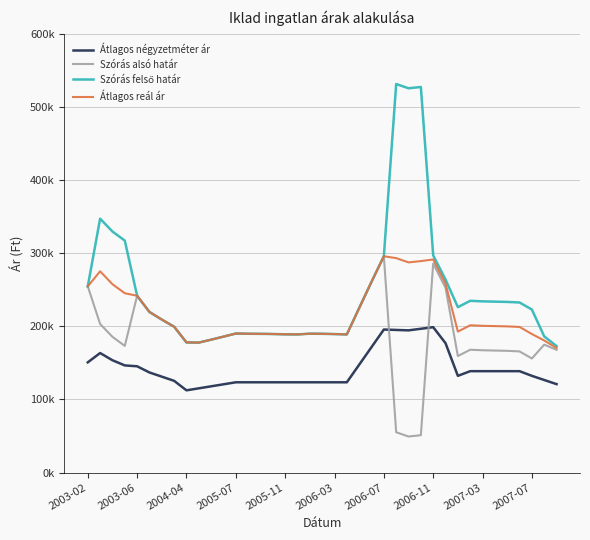

Is this an area chart (filled region under the line)?

No